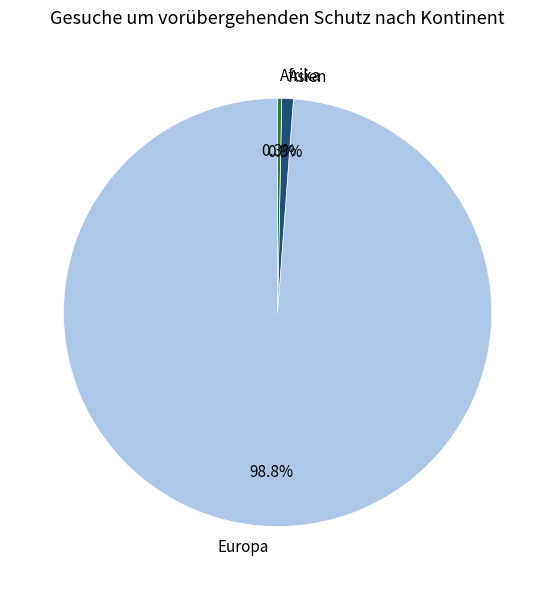

To the nearest percent, what percentage of the pie is Asien?

1%